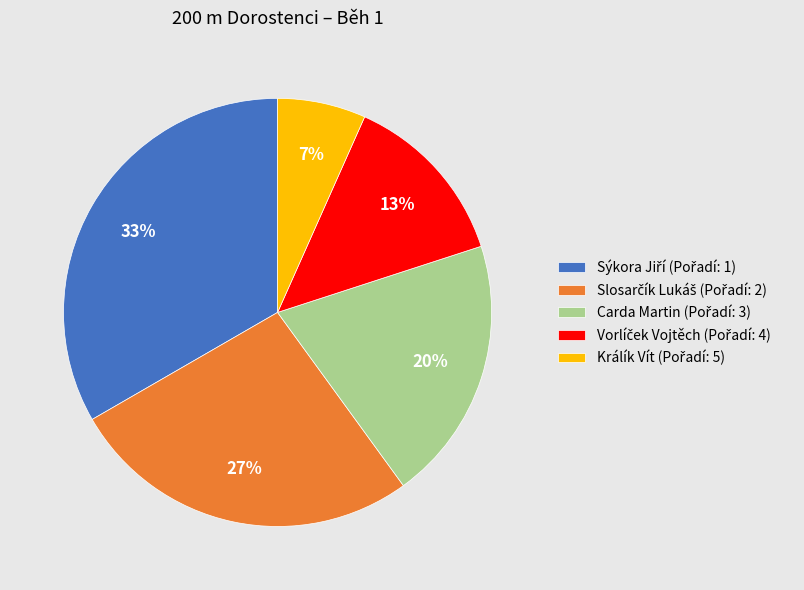

To the nearest percent, what is the average slice percentage?

20%